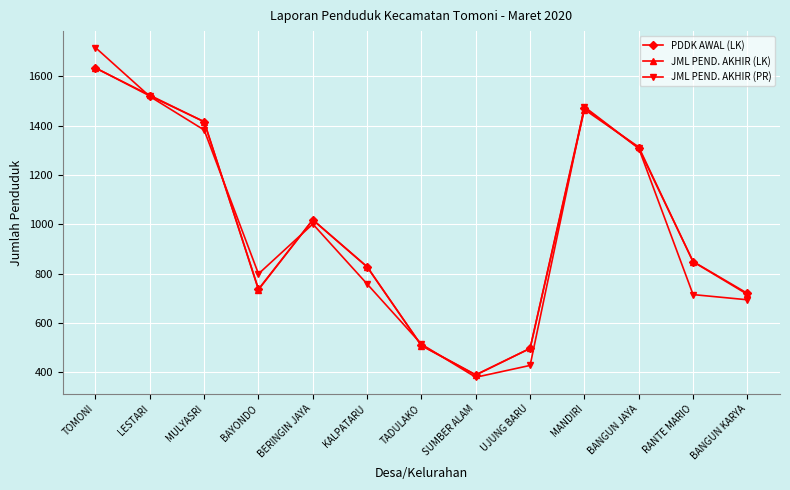

How many distinct data groups are displayed?

3